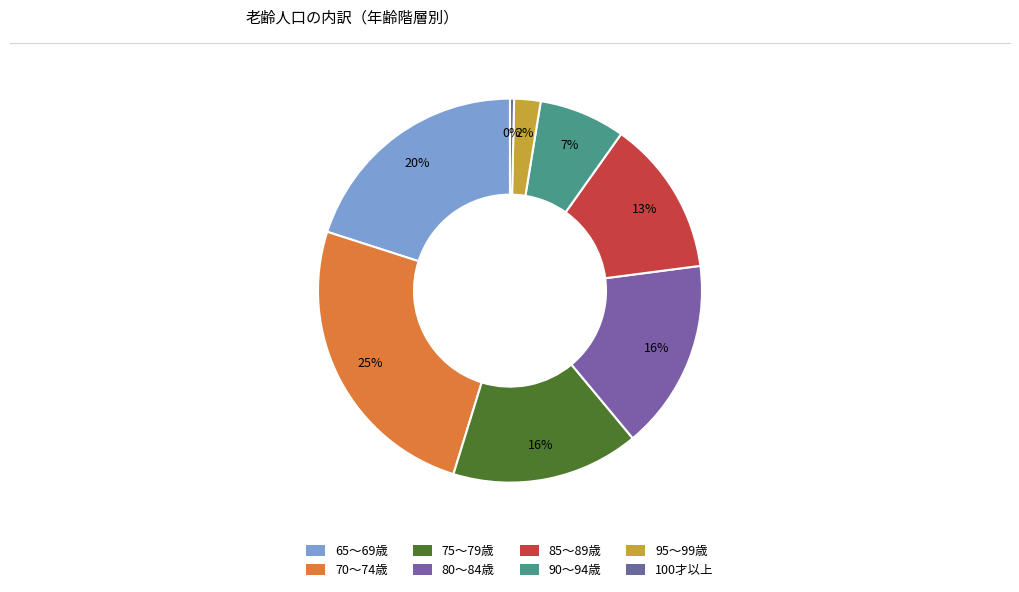

Is it true that 80～84歳 is 7% of the pie?

False